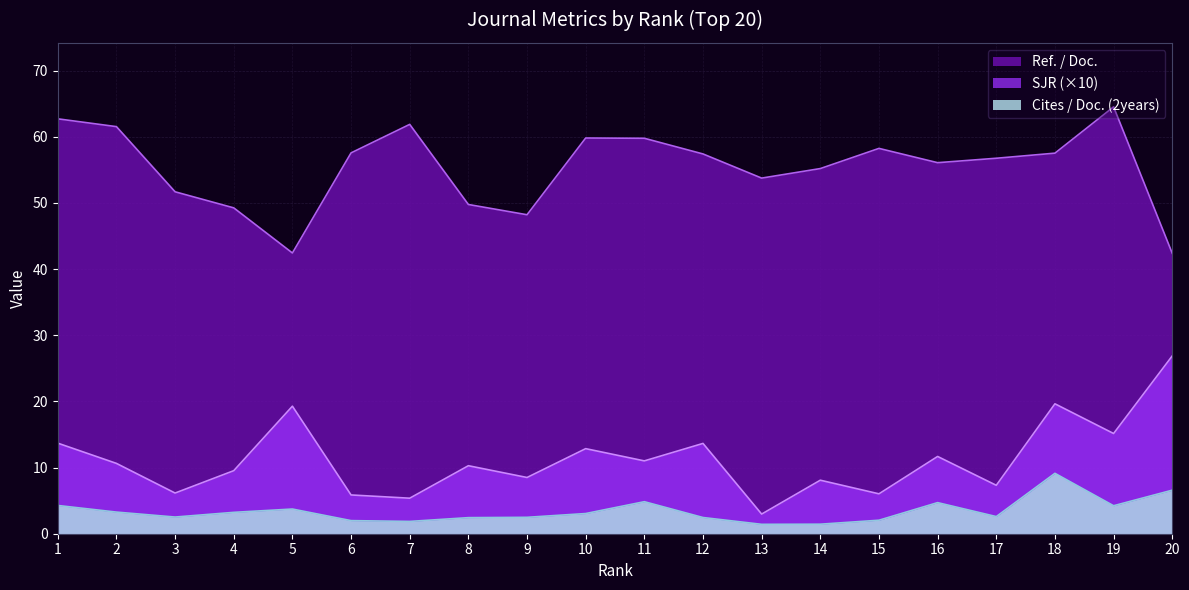

What is the lowest value of the Ref. / Doc. series?

42.4